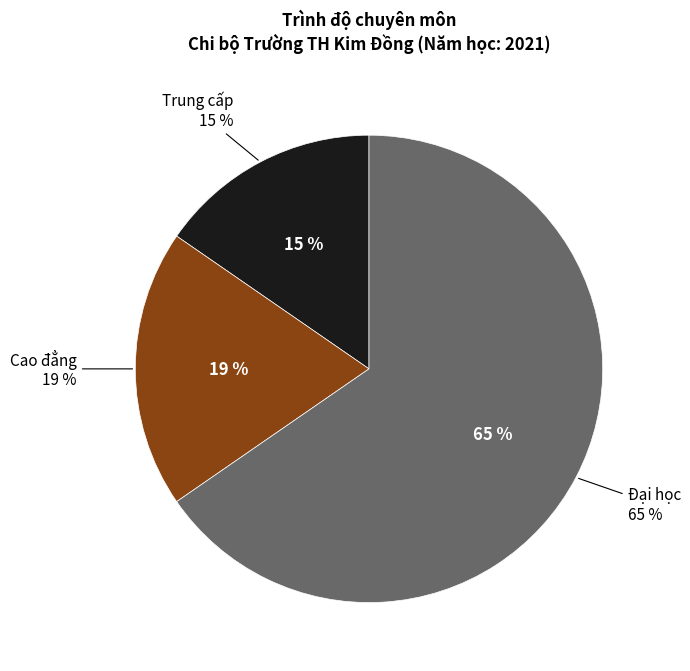

To the nearest percent, what is the difference between the largest and smallest slice percentages?

50%